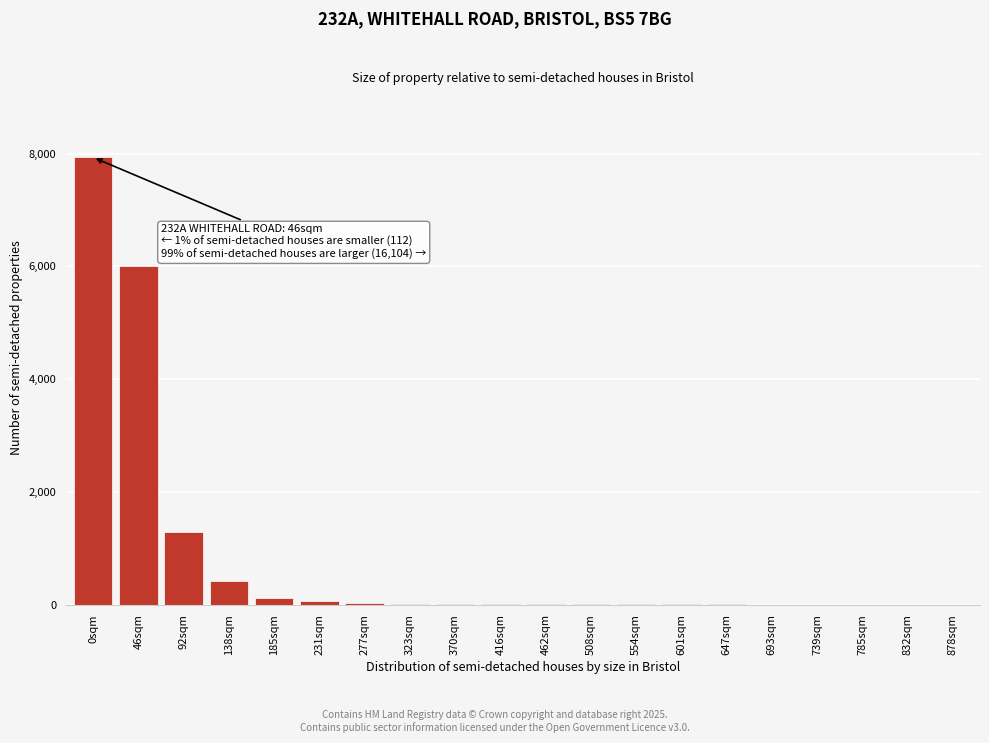

What is the maximum value shown in the chart?

7932